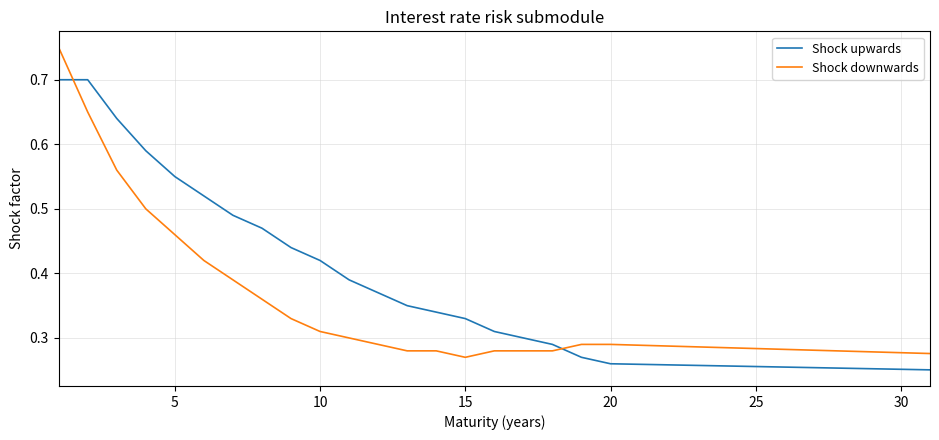

How many times do Shock upwards and Shock downwards cross each other?

2